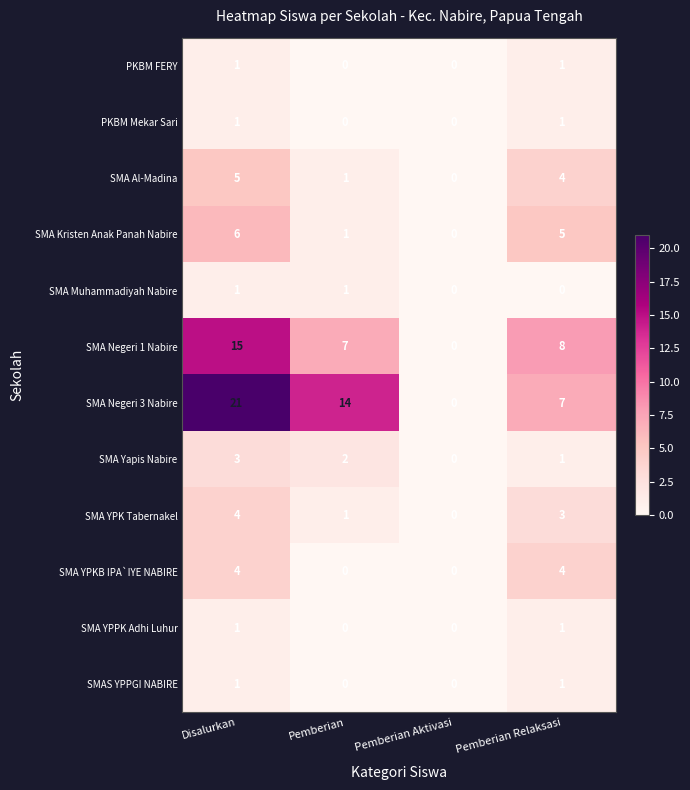

How many SMA Yapis Nabire values are between 1 and 3?

3